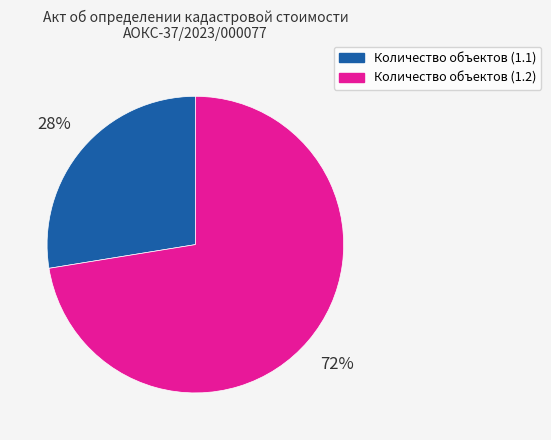

To the nearest percent, what percentage of the pie is Количество объектов (1.1)?

28%